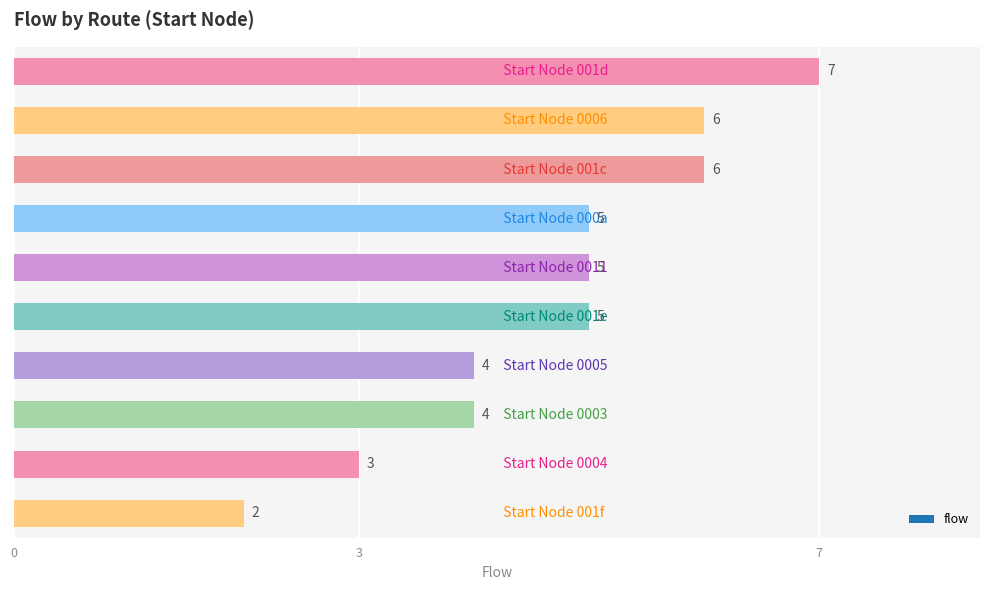

Count the values in the range 4 to 6.

7